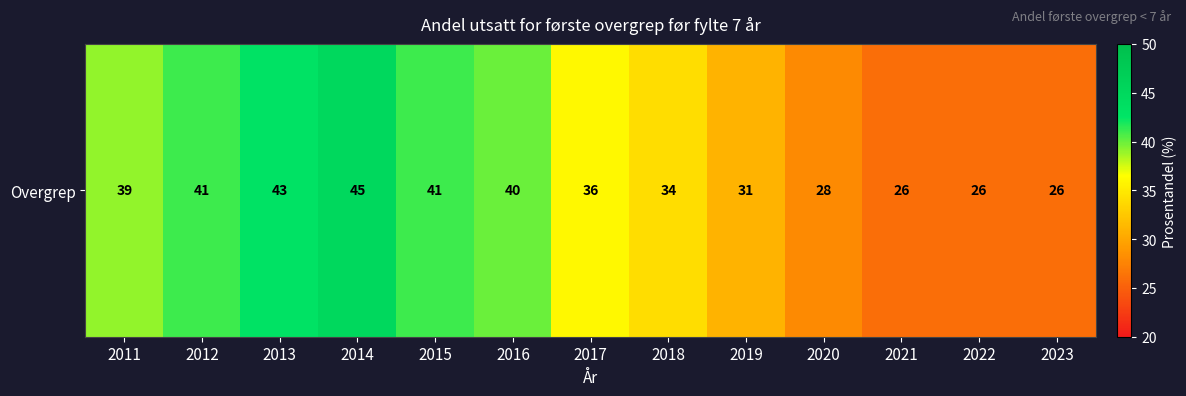

True or false: the data shows 28 at 2020.

True